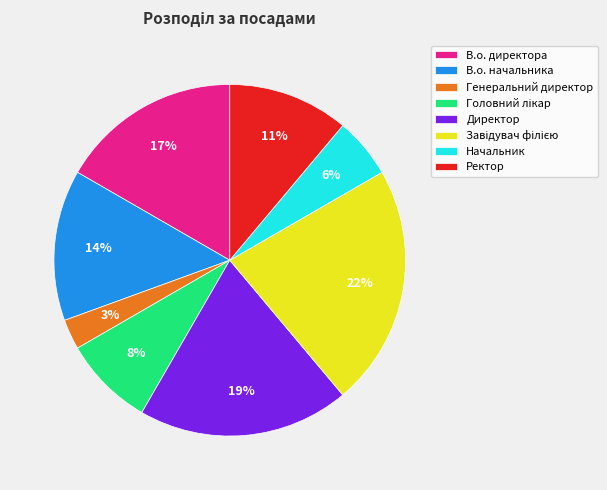

Combined, do Начальник and В.о. директора account for over 50%?

No